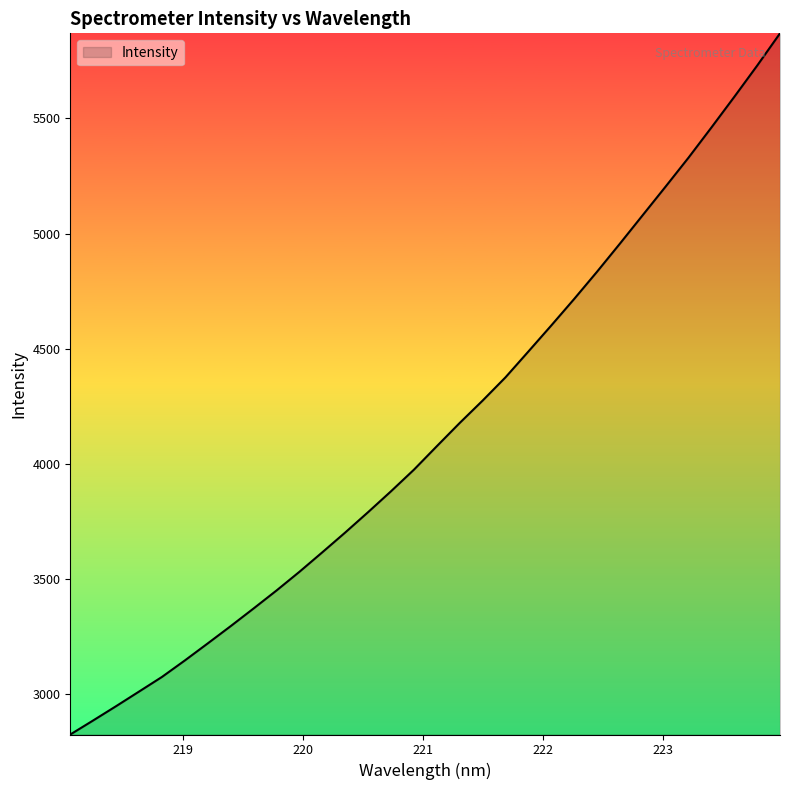

What is the difference between the maximum and minimum values?

3045.7